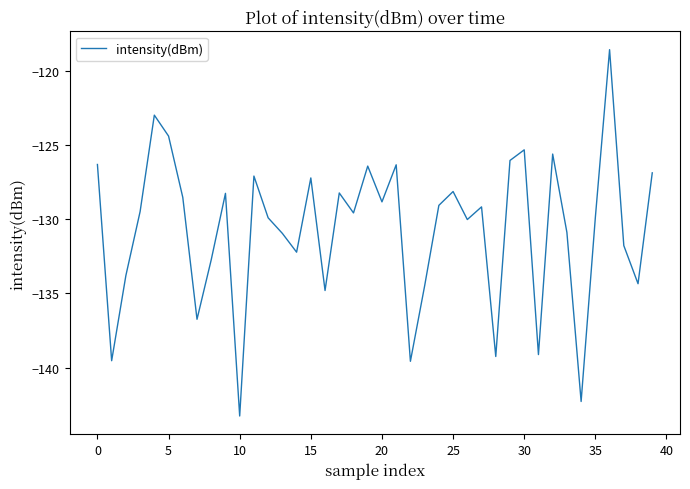

What is the average value?

-130.7